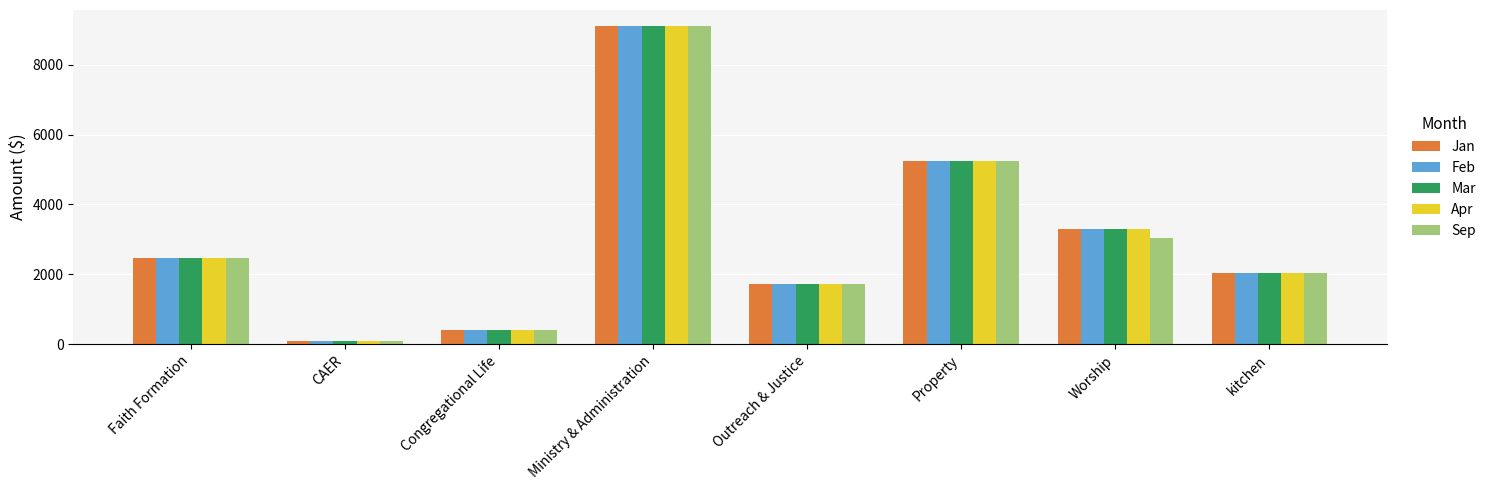

What are all the series names shown in the legend?

Jan, Feb, Mar, Apr, Sep